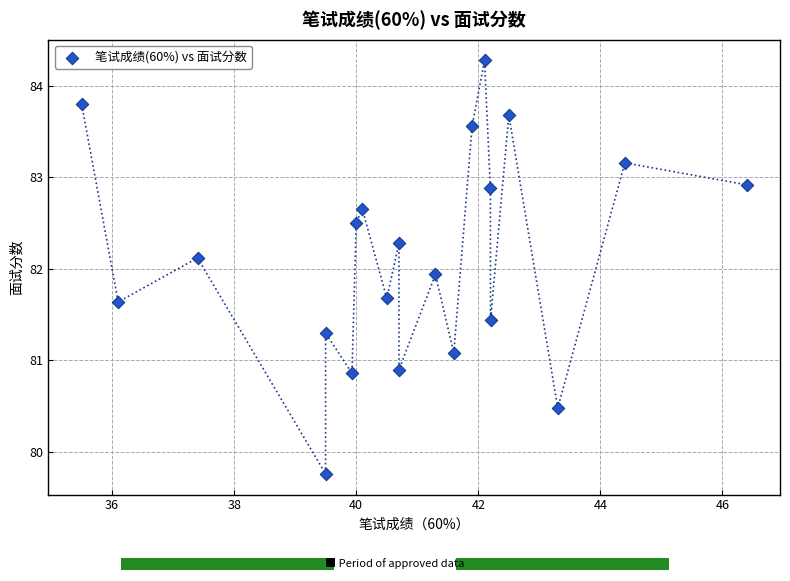

What Y value in the scatter plot is closest to 82?

81.9